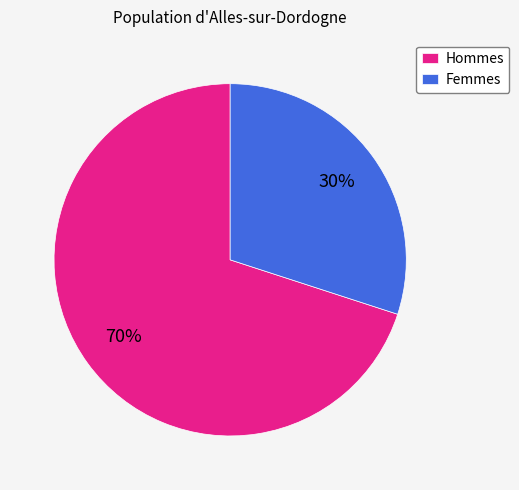

Which has a higher value, Femmes or Hommes?

Hommes